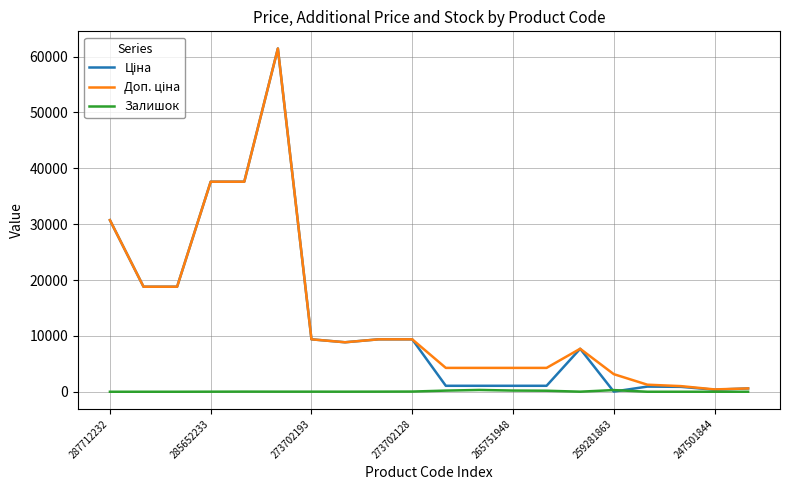

Does the chart display data point markers on the line(s)?

No